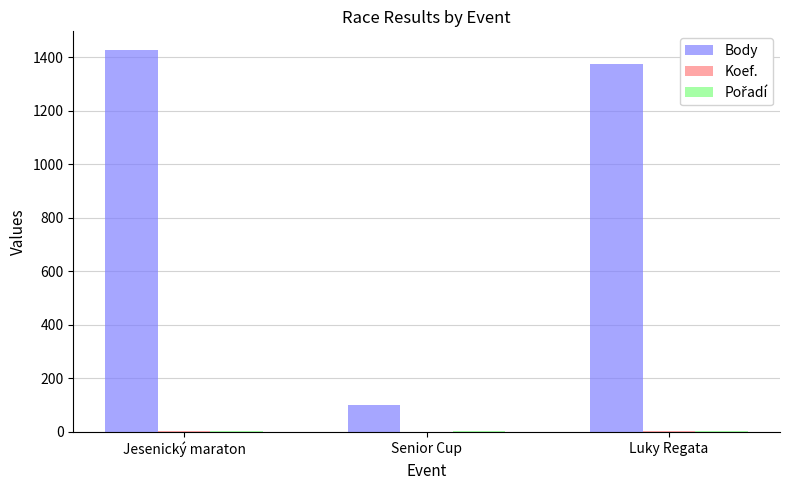

The value of Body at Jesenický maraton is 1425. True or false?

True